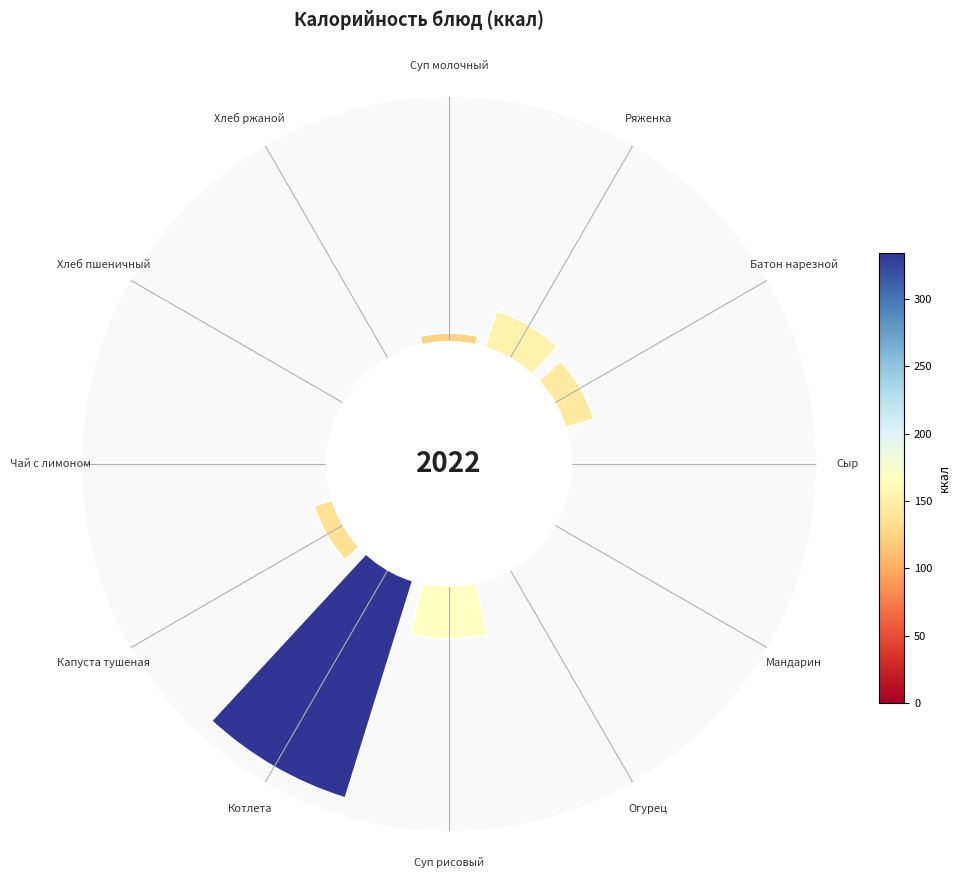

Combined, what portion of the pie is Суп рисовый and Мандарин?

16.2%